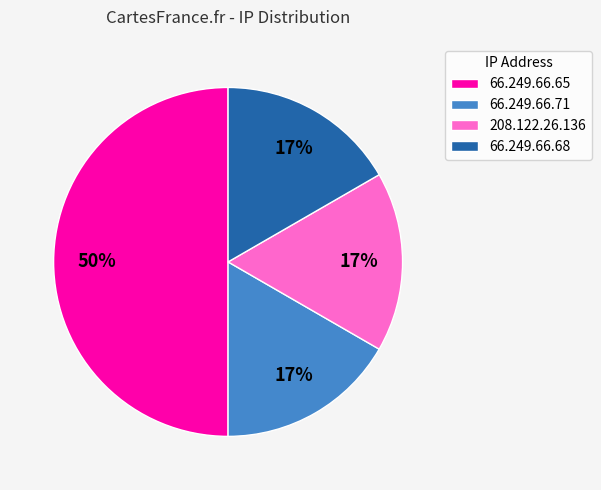

To the nearest percent, what is the average slice percentage?

25%